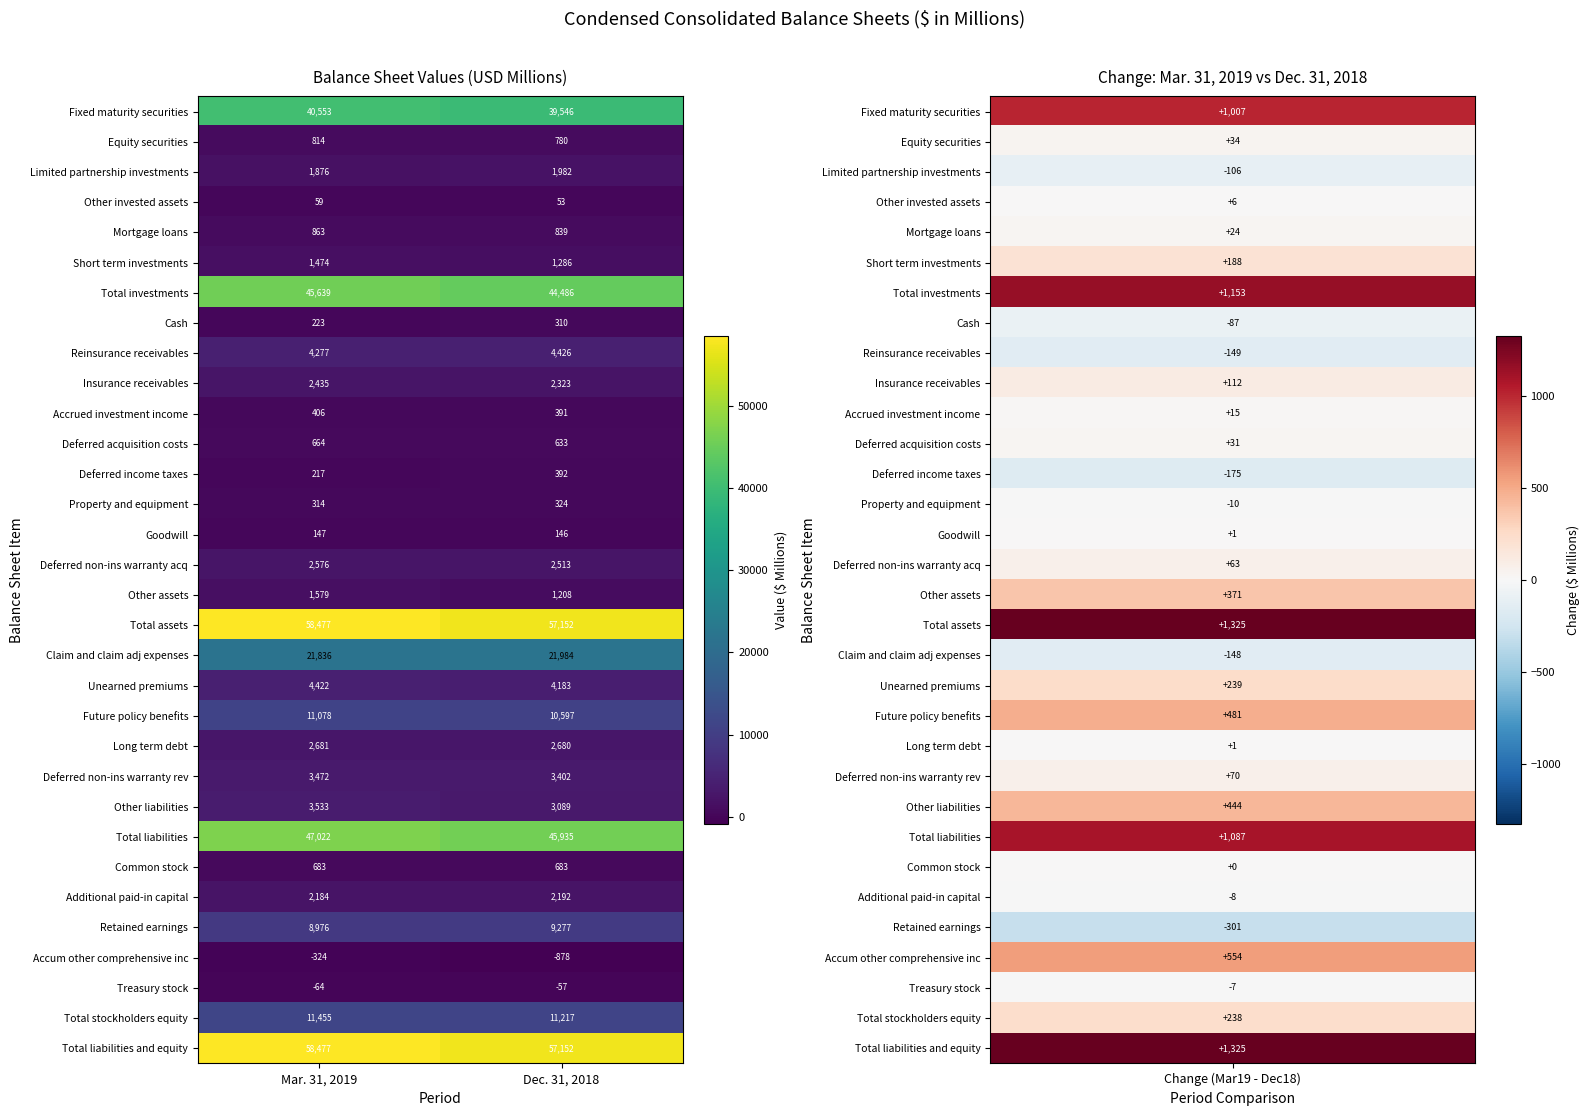

What is the difference between the Other liabilities values at Mar. 31, 2019 and Dec. 31, 2018?

444